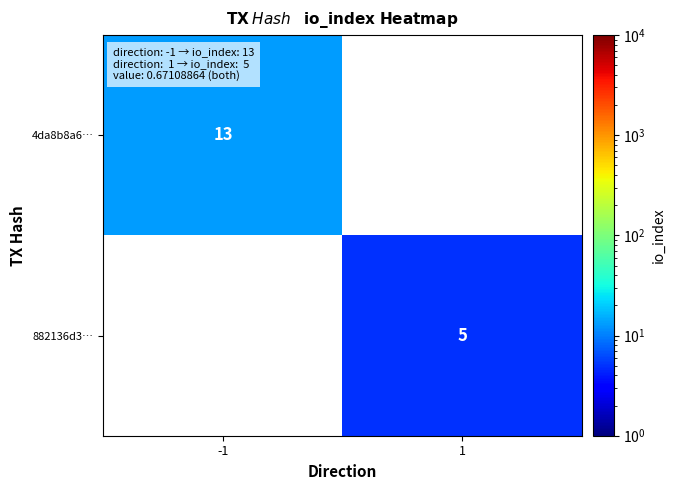

The value of 4da8b8a6… at -1 is 17. True or false?

False